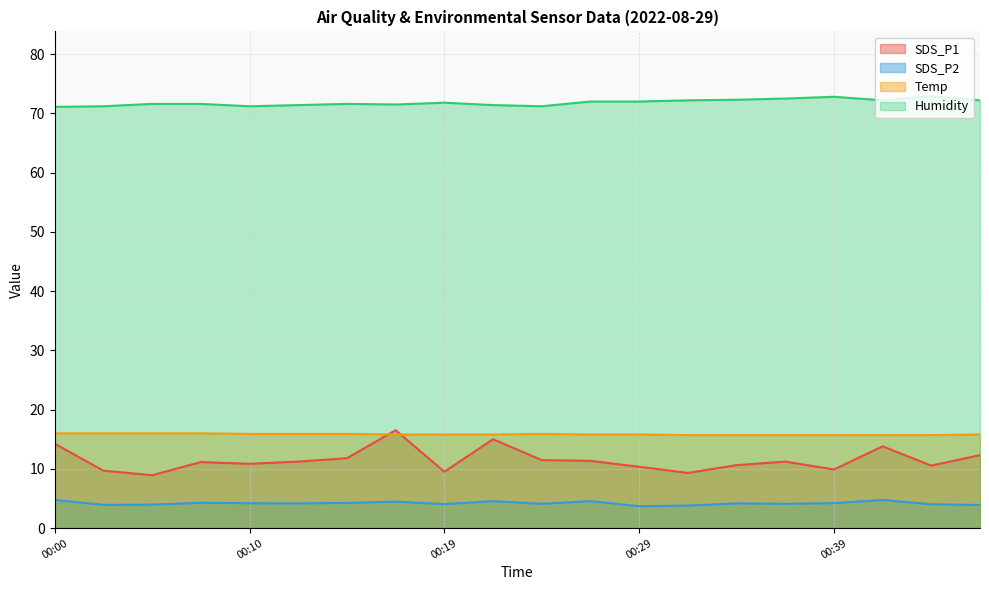

What is the total value across all series at 00:05?

100.5